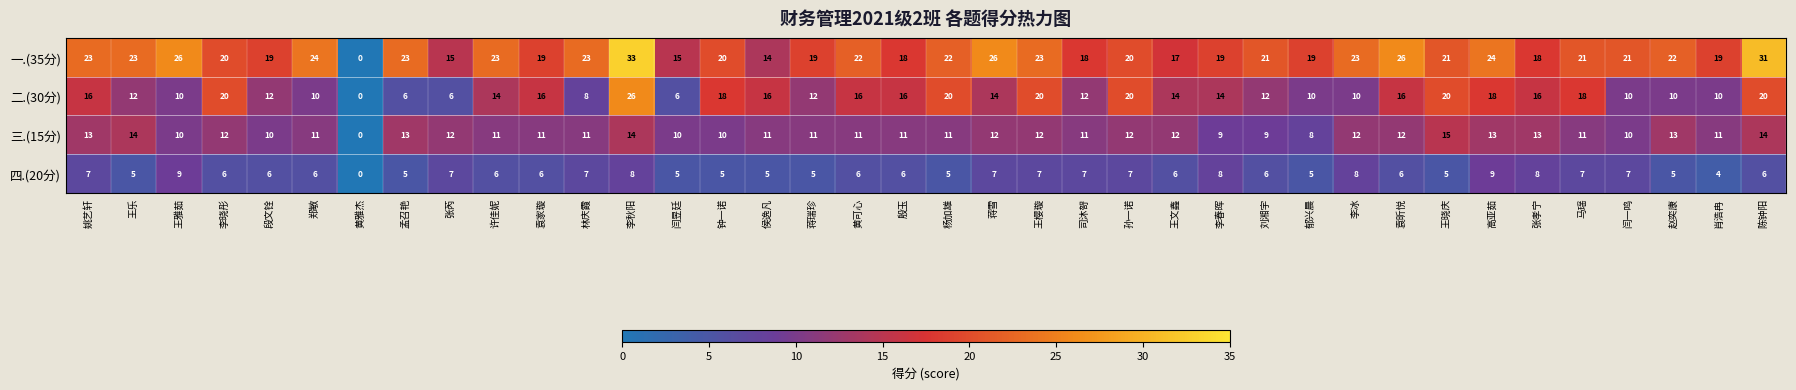

What value does the 四.(20分) series have at 赵奕康?

5